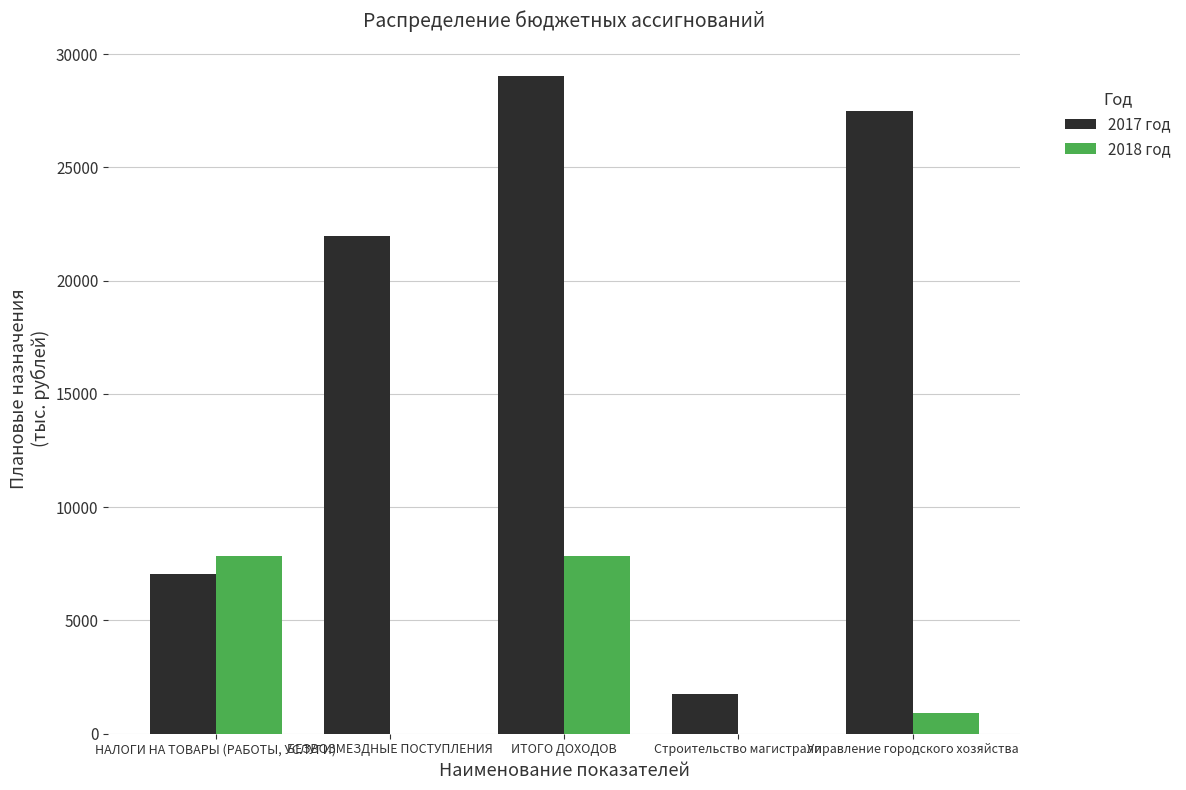

The 2018 год series shows 2517.0 at НАЛОГИ НА ТОВАРЫ (РАБОТЫ, УСЛУГИ). True or false?

False